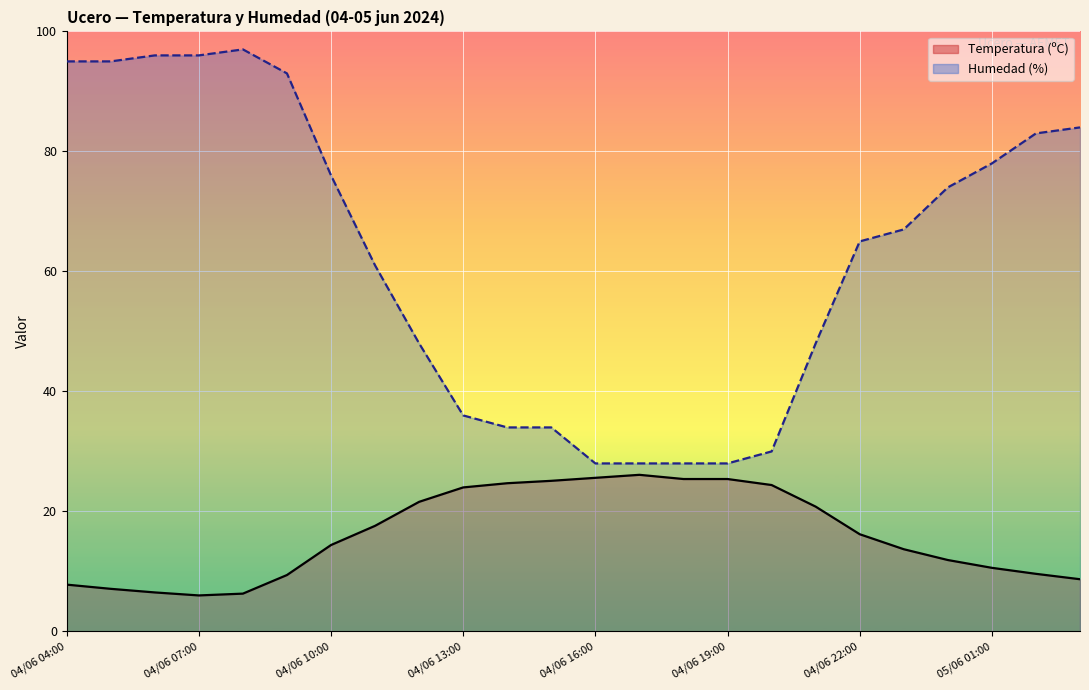

List the series in order of their peak value, lowest first.

Temperatura (ºC), Humedad (%)